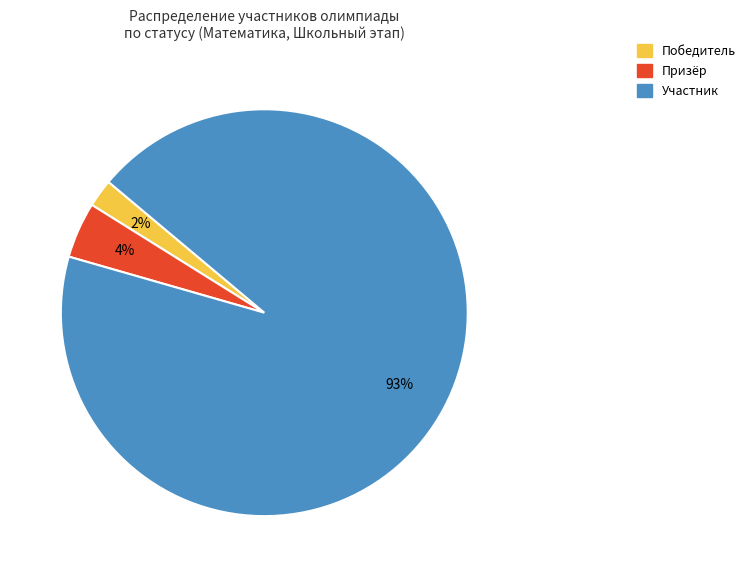

Is the sum of Участник and Призёр greater than half?

Yes